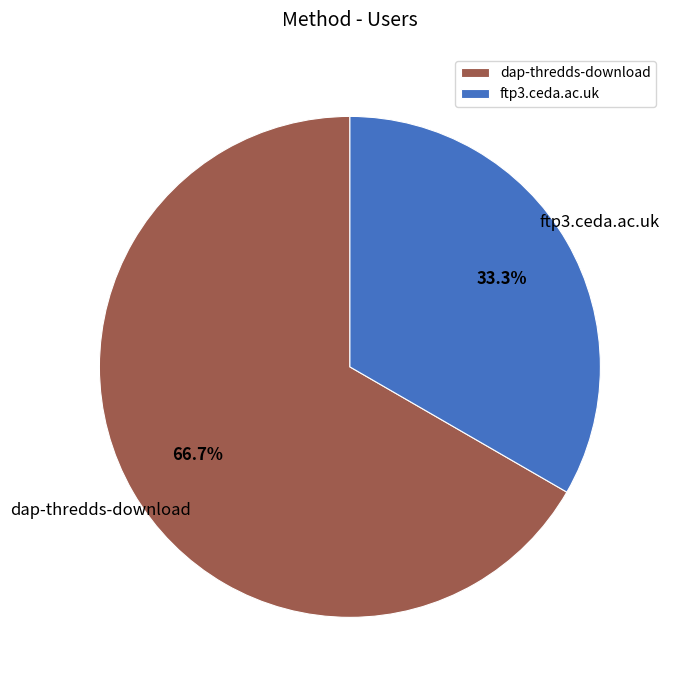

Is there any slice that represents more than half of the pie?

Yes